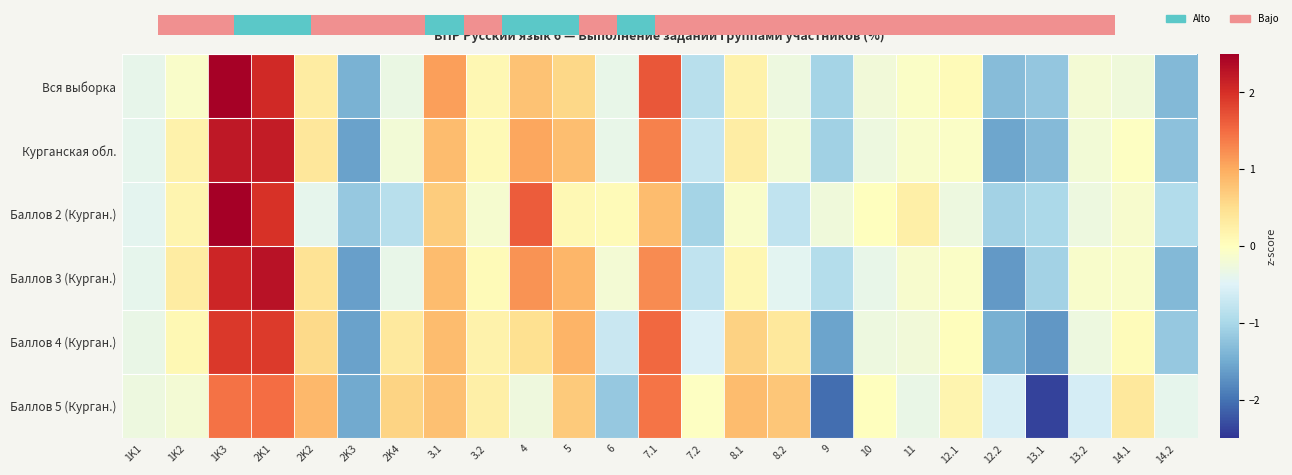

How many negative values does the Вся выборка series have?

15